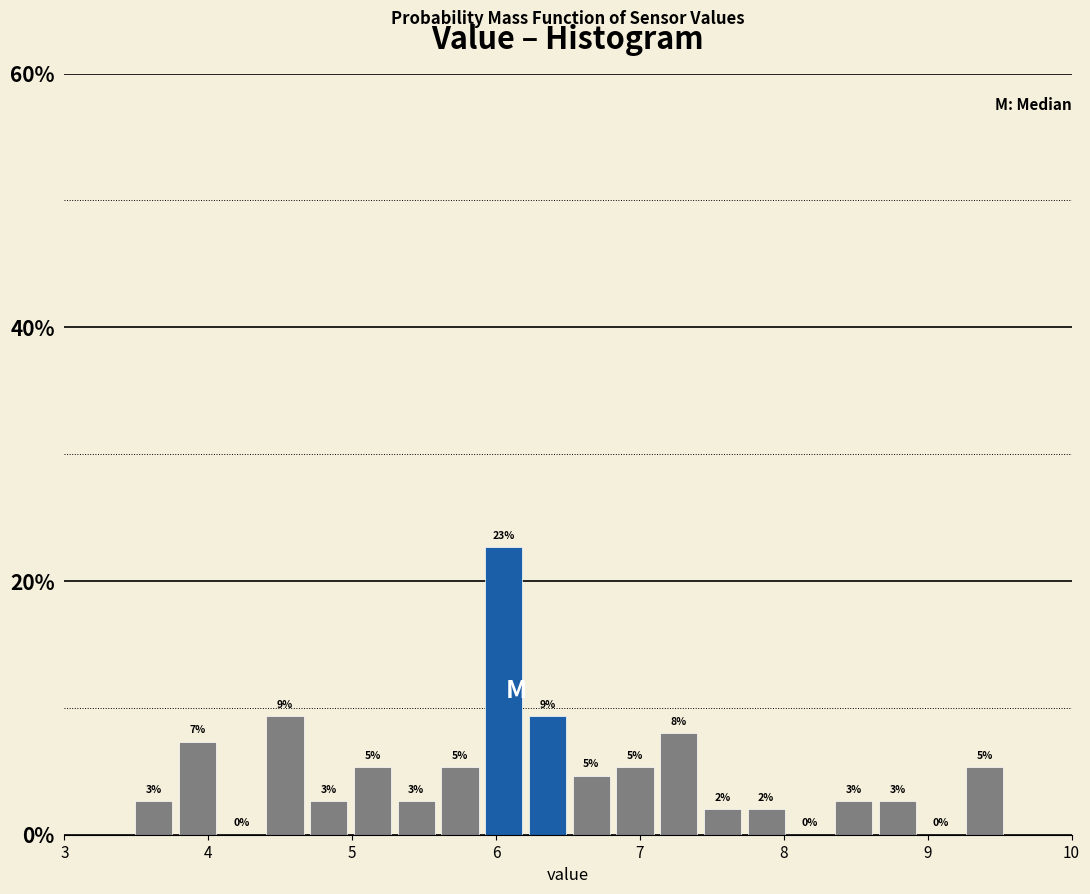

Read against the x-axis, roughly where is the centre of the tallest bar?

6.1